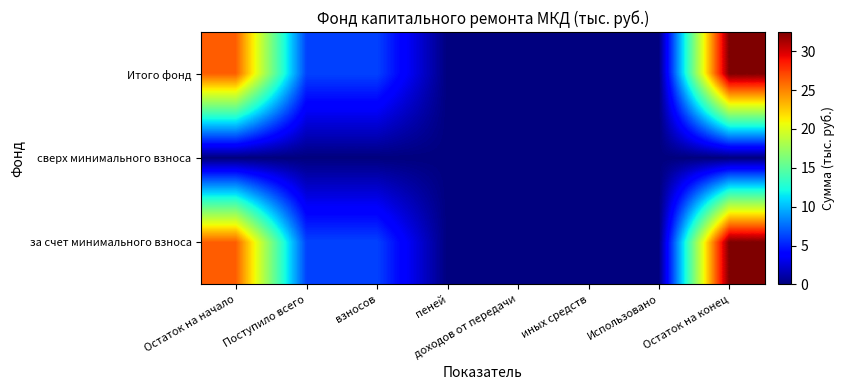

List the series in order of their peak value, lowest first.

сверх минимального взноса, за счет минимального взноса, Итого фонд